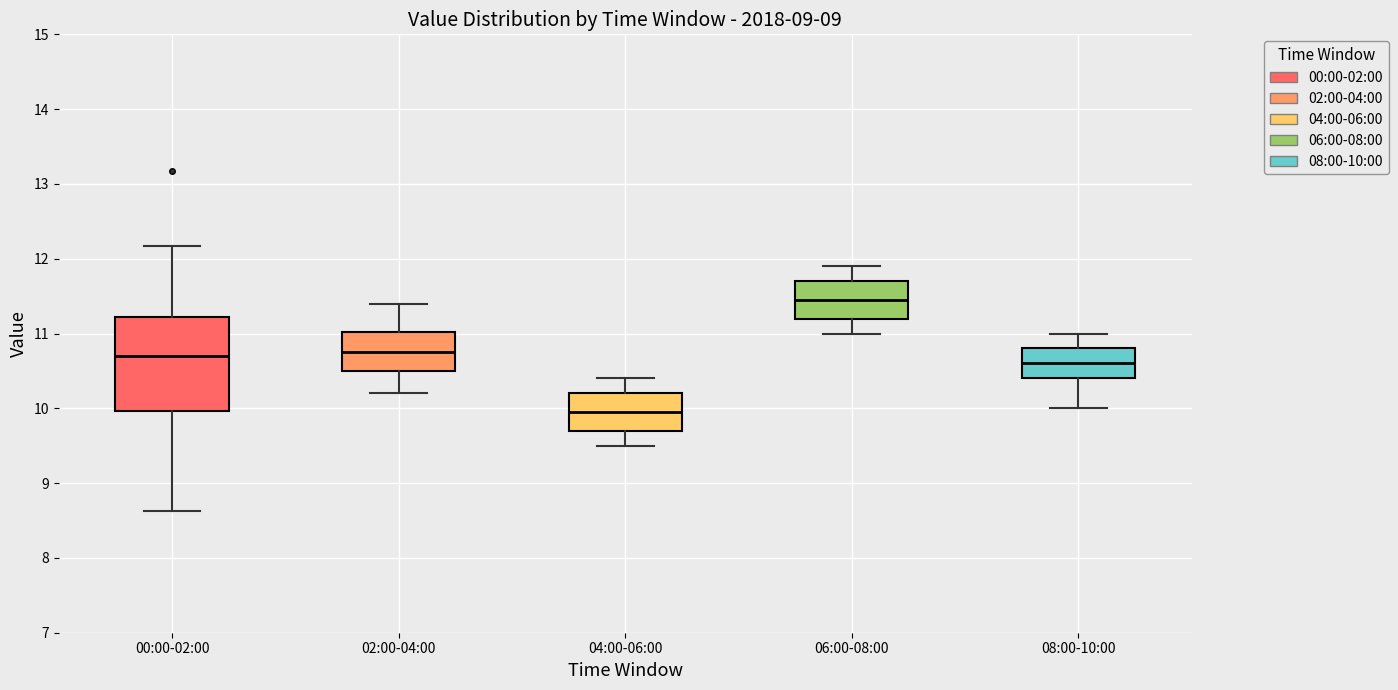

Comparing the boxes themselves (not the whiskers), which one is the tallest?

00:00-02:00